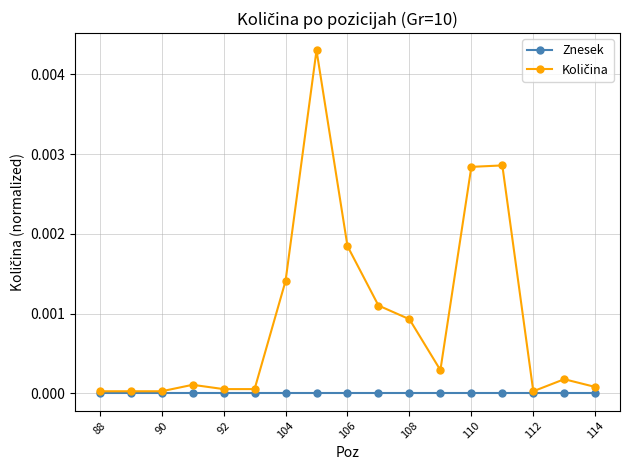

Is this an area chart (filled region under the line)?

No